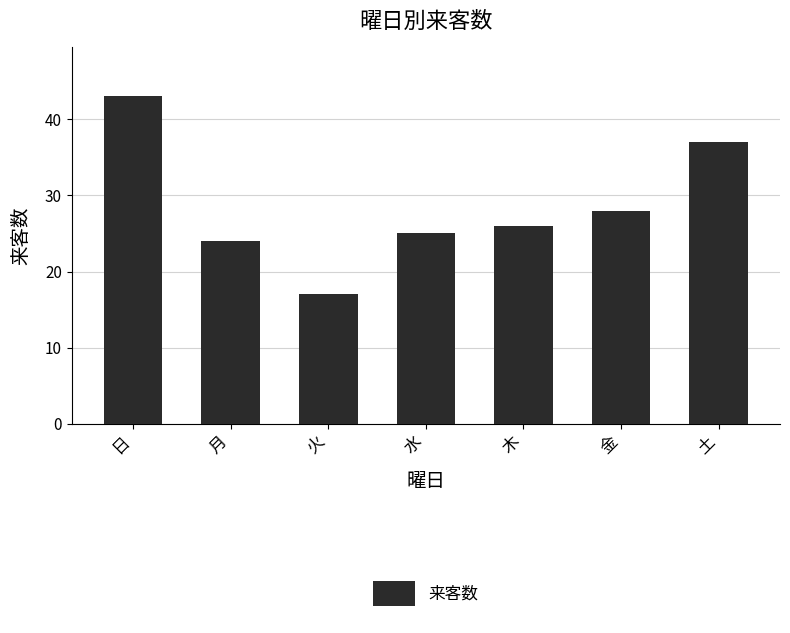

Reading left to right, list all the values displayed in this chart.

43	24	17	25	26	28	37